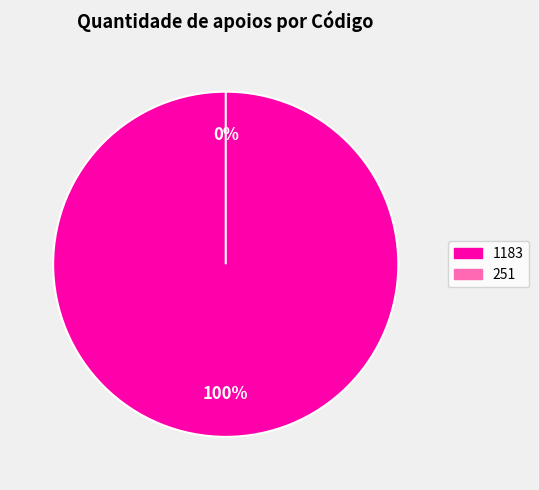

Count the number of slices in the pie.

2